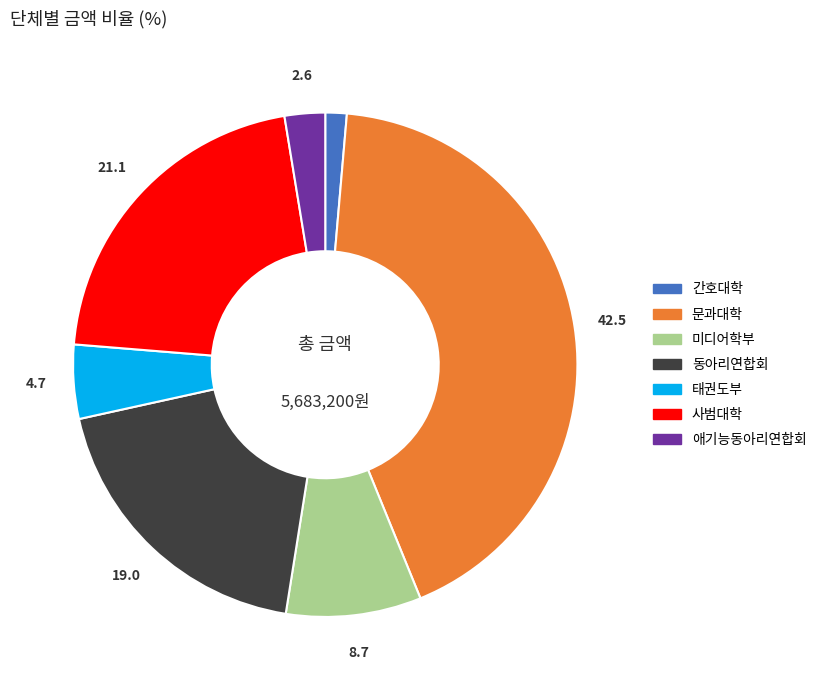

Rank the categories by value from highest to lowest.

문과대학, 사범대학, 동아리연합회, 미디어학부, 태권도부, 애기능동아리연합회, 간호대학